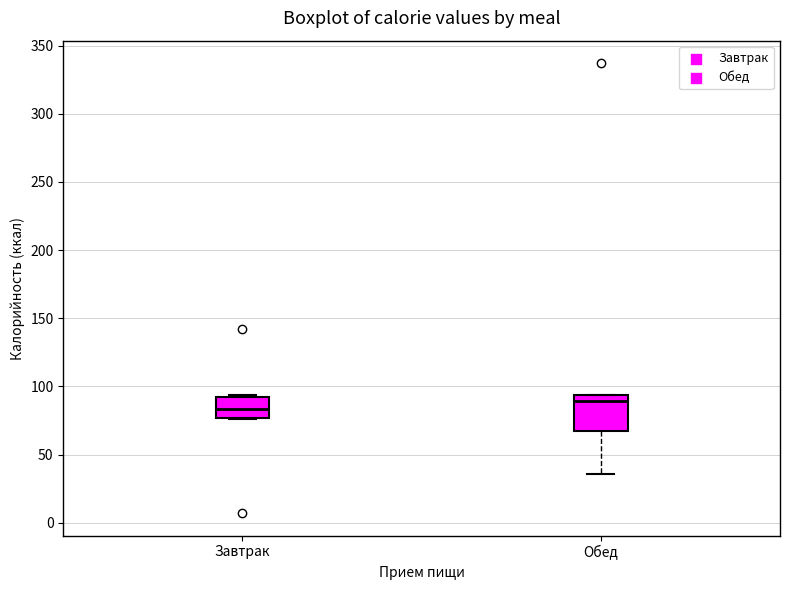

Reading left to right, read every box against the y-axis: the position of its median line, the range the box covers, and the ends of its whiskers. The values are not printed on the chart, so give them approximately, as read against the axis.

Завтрак: median 85, box 75 to 90, whiskers 75 to 95
Обед: median 90, box 70 to 95, whiskers 35 to 95